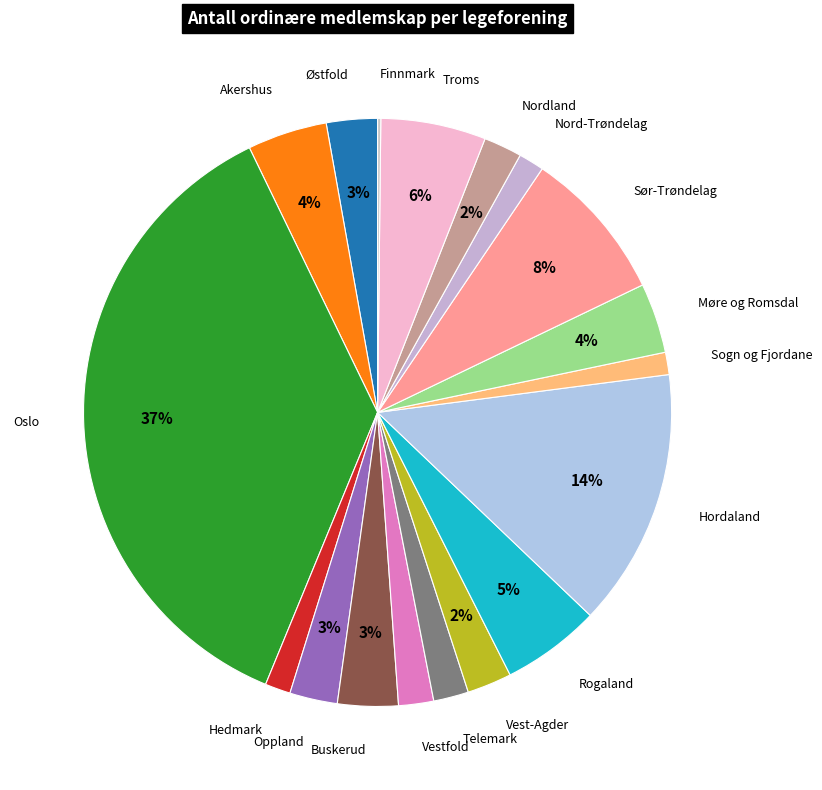

To the nearest percent, what portion does Hedmark represent?

1%